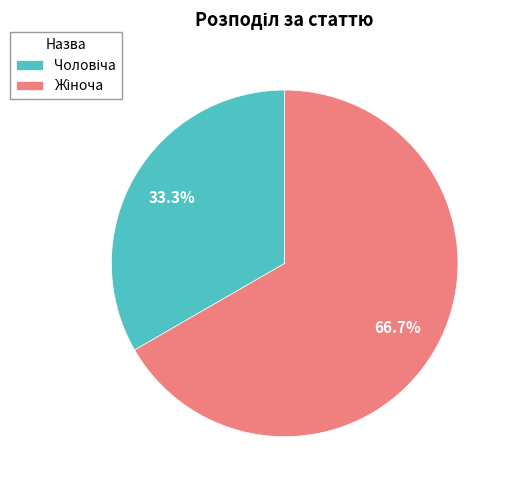

Is there a majority slice in this chart?

Yes